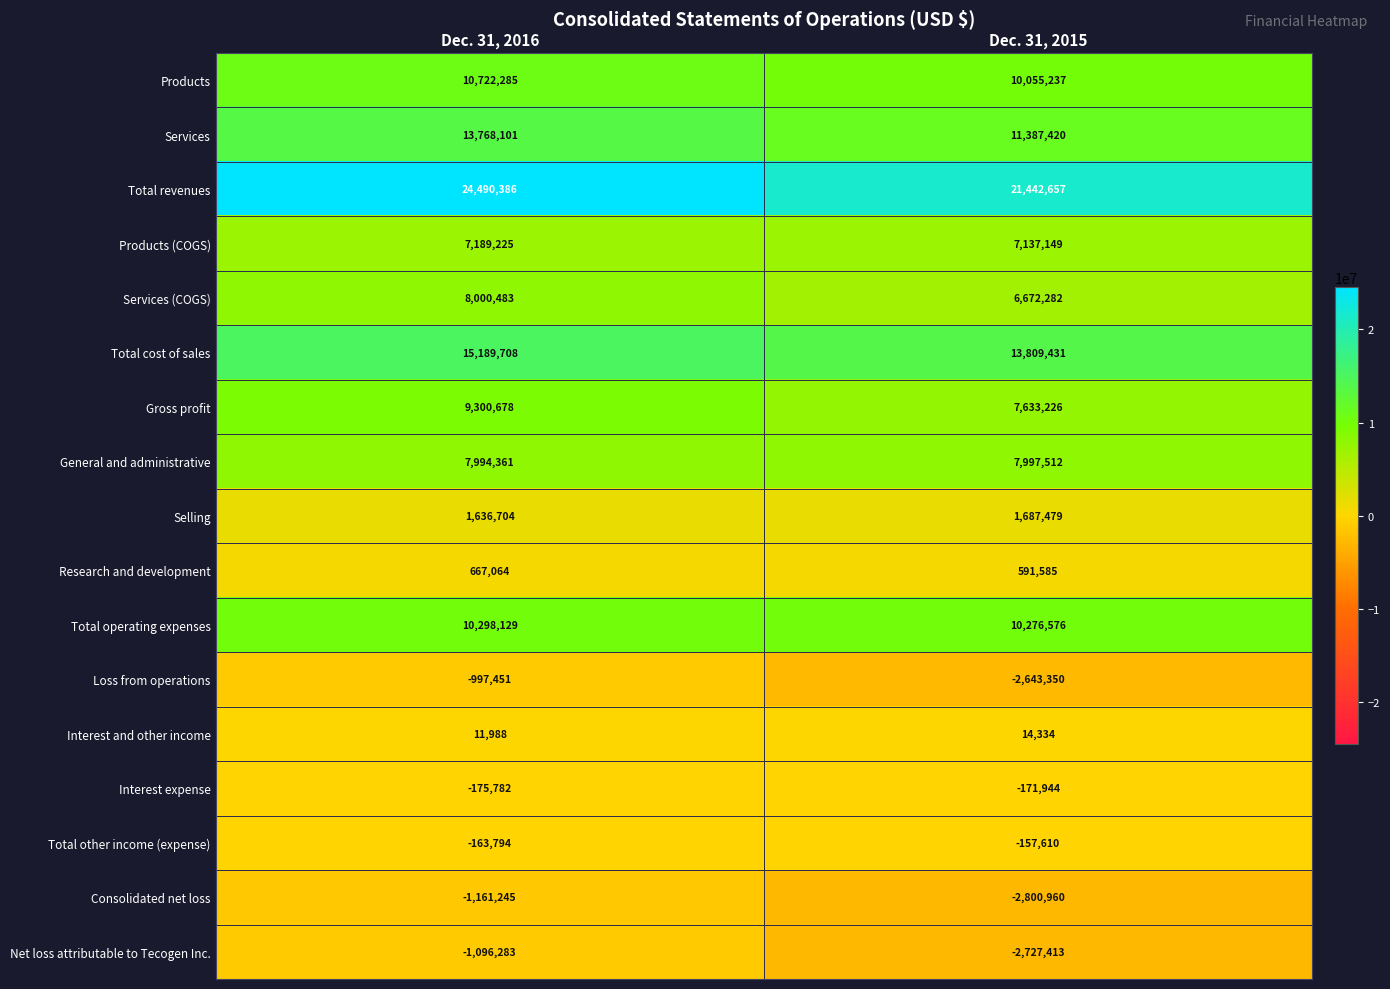

What is the minimum value shown in the chart?

-2800960